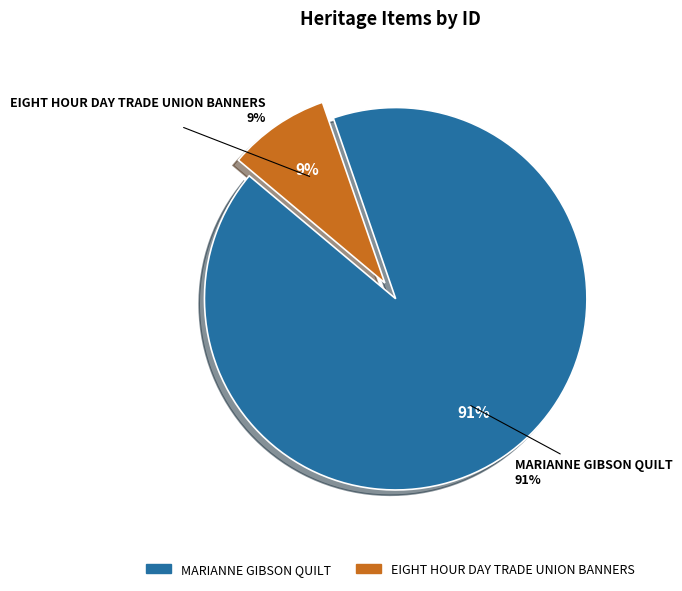

What is the ratio of the value at MARIANNE GIBSON QUILT to the value at EIGHT HOUR DAY TRADE UNION BANNERS?

10.6